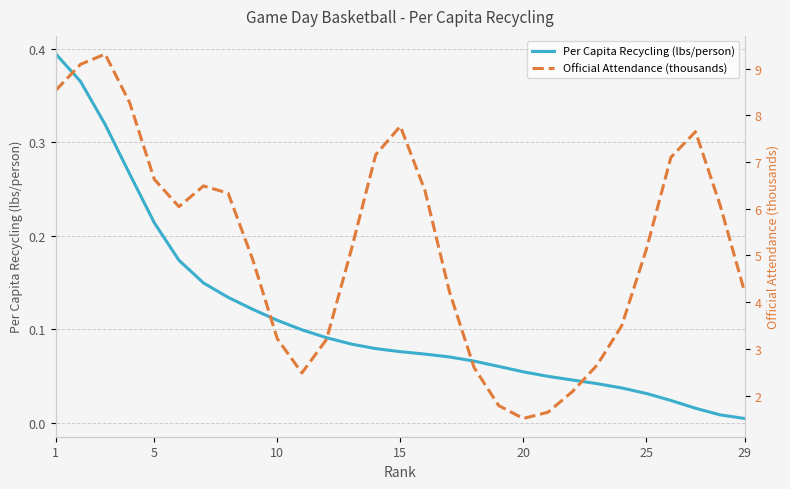

How many distinct data groups are displayed?

2